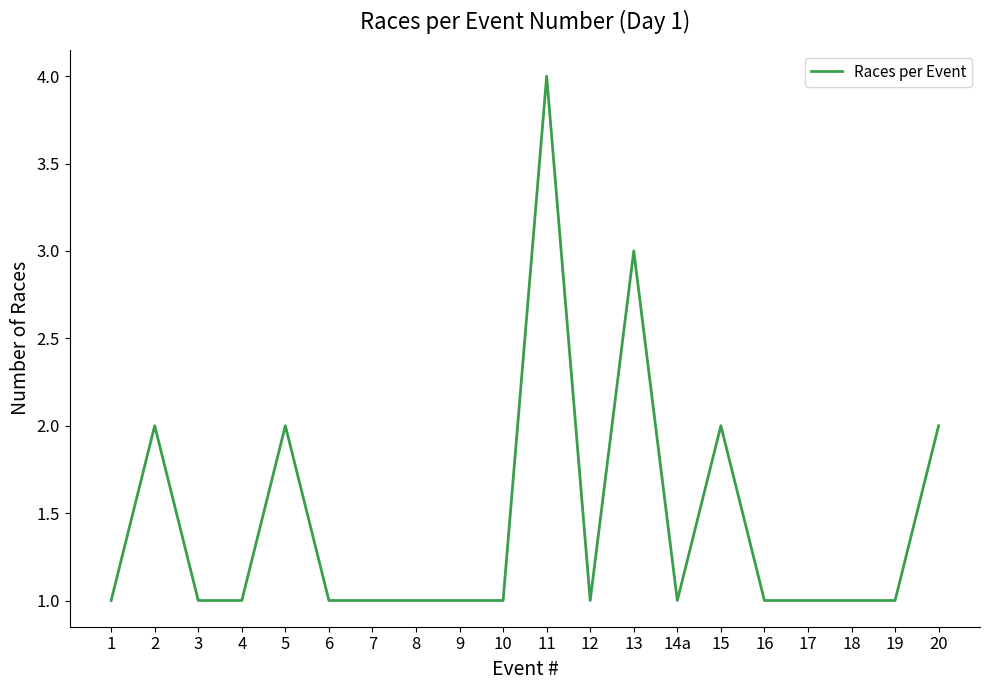

What is the maximum value shown in the chart?

4